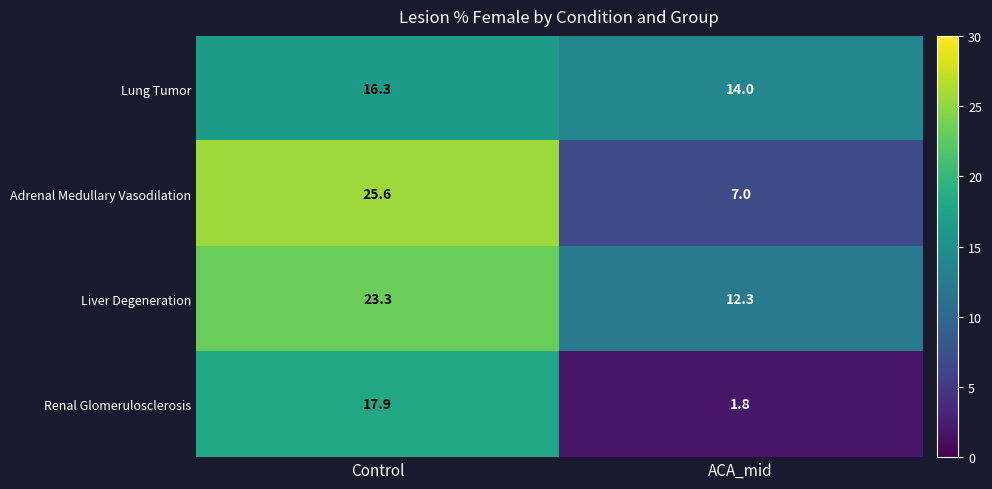

What is the minimum value shown in the chart?

1.8